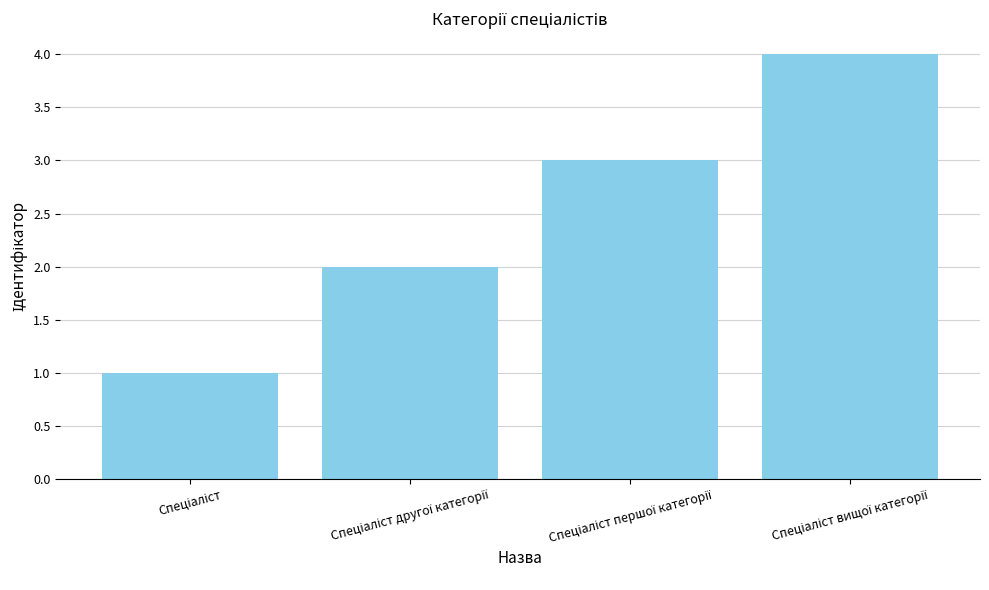

What is the difference between the maximum and minimum values?

3